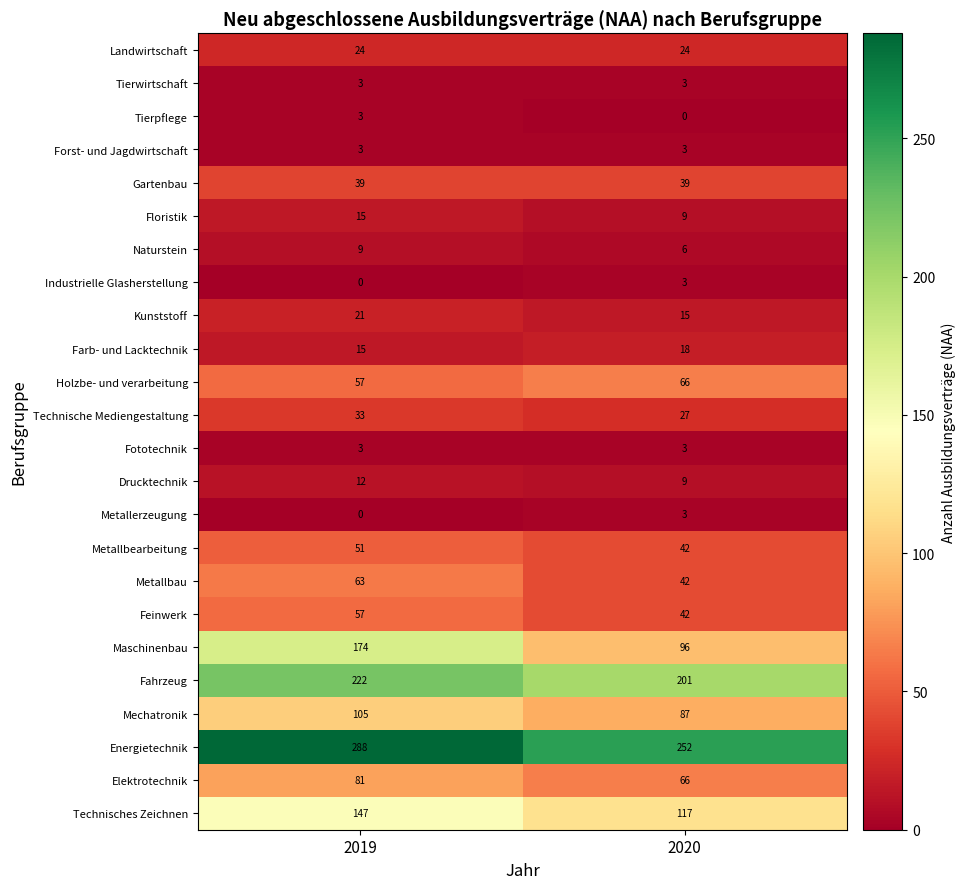

Which series has the largest total across all categories?

Energietechnik